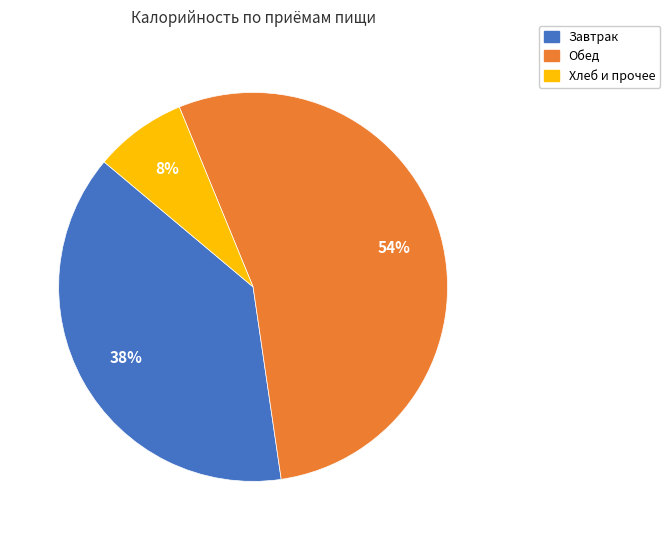

To the nearest percent, what is the combined percentage of Обед and Хлеб и прочее?

62%